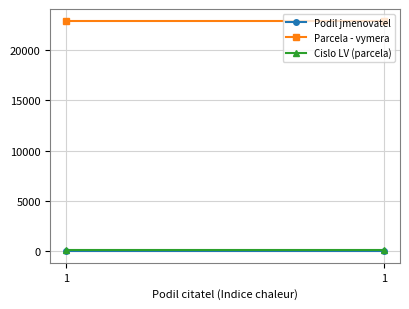

Reading left to right, extract all data points from this chart.

Podil jmenovatel: 2	2
Parcela - vymera: 22943	22943
Cislo LV (parcela): 122	122